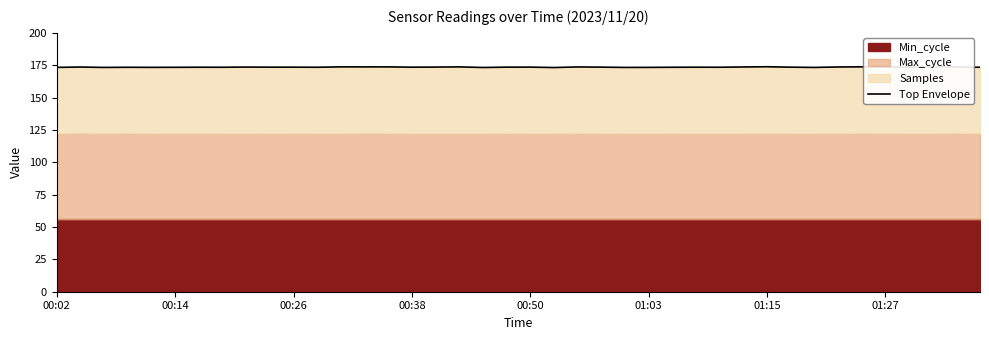

What is the difference between the values at 20 and 00:26?

0.2